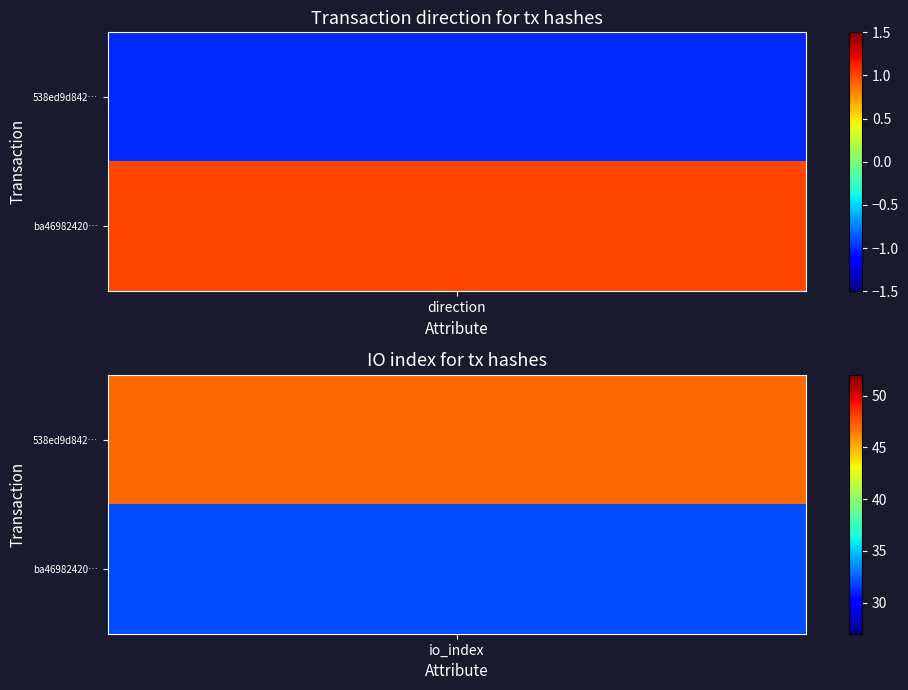

Reading left to right, what are all the values shown in this chart?

538ed9d8428302541db4c10499436a776a6978d: 0=-1	1=47
ba46982420313cc0644e4654013ae240a0d3b85: 0=1	1=32